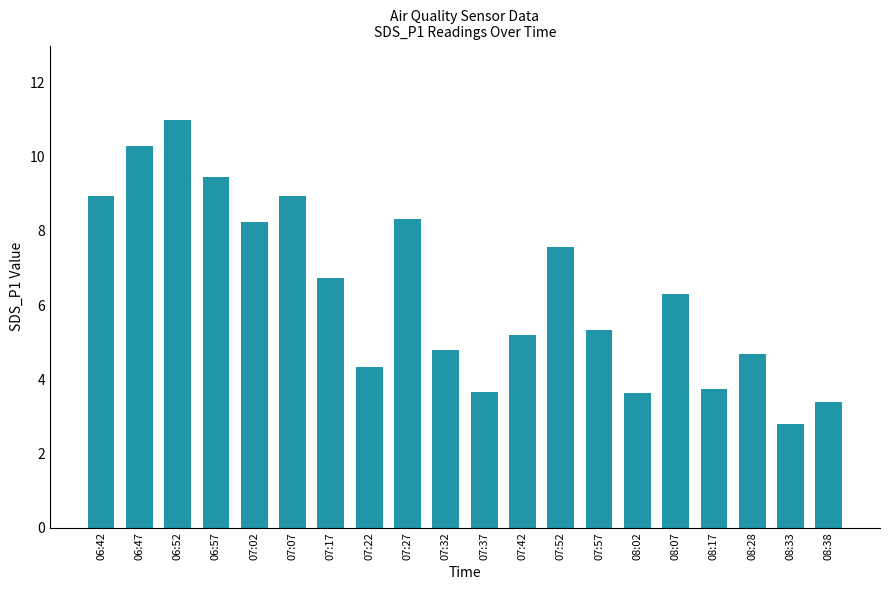

True or false: the data shows 3.8 at 08:17.

True